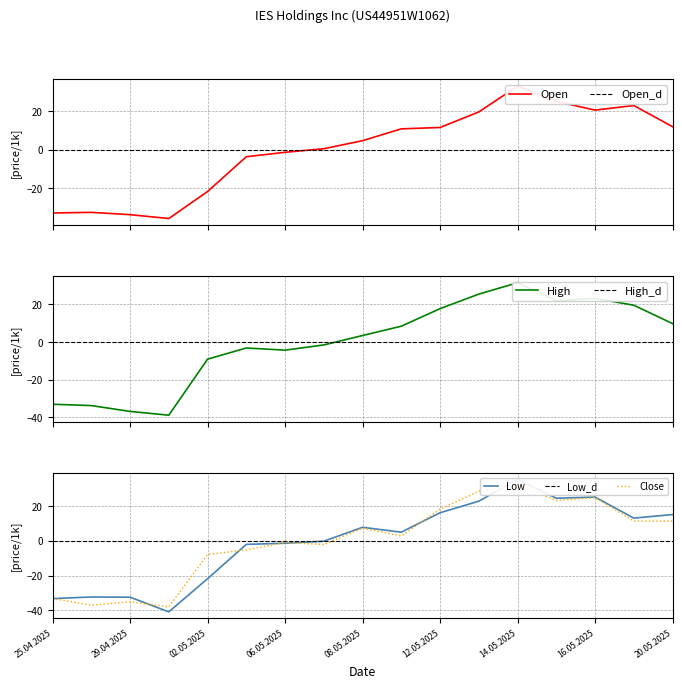

Between which two adjacent categories do Low and High first intersect?

25.04.2025 and 28.04.2025